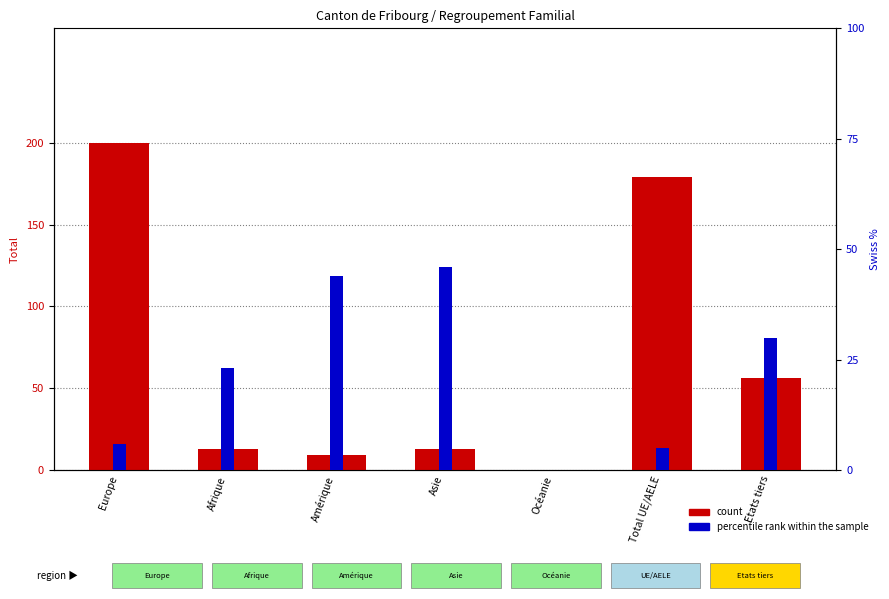

Which series has the widest spread of values?

count